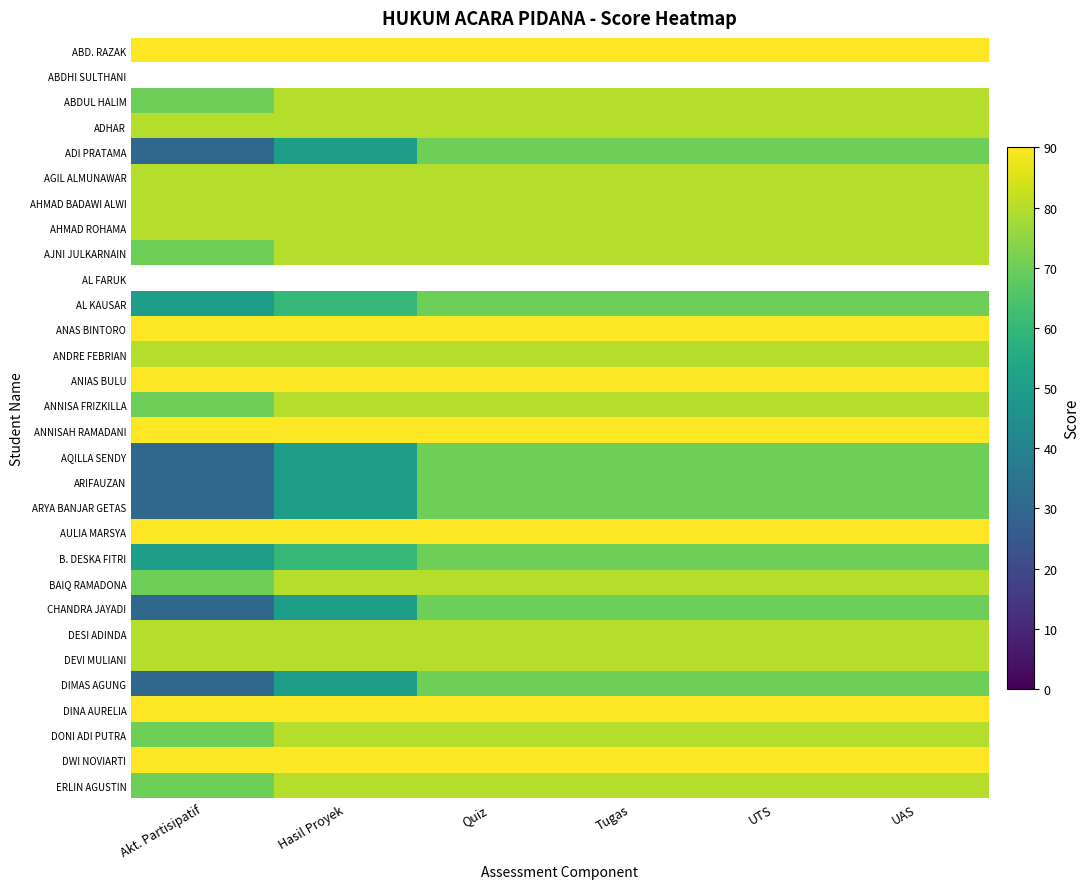

What is the difference between the second highest and minimum values in the DIMAS AGUNG series?

40.0